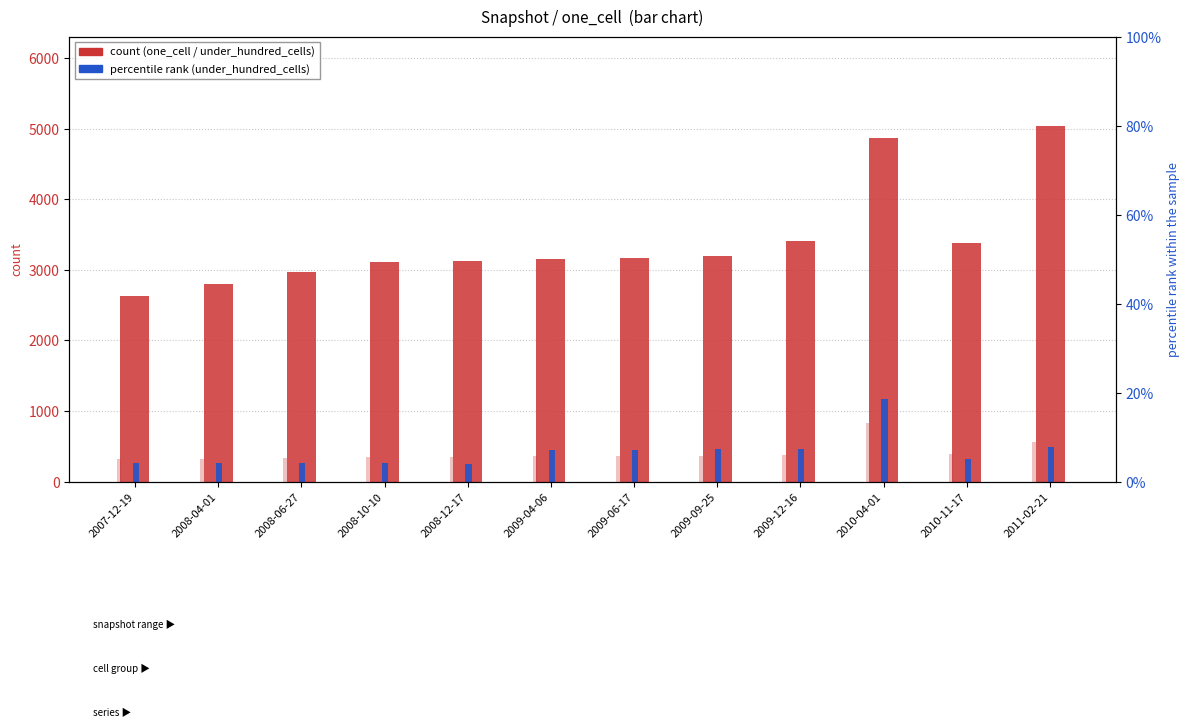

Between 2009-04-06 and 2009-06-17, which is larger?

2009-06-17